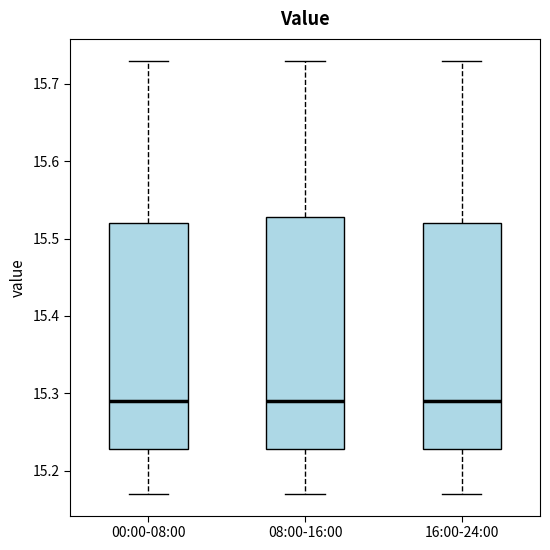

Where is the upper edge of the box for 16:00-24:00 on the y-axis? The values are not printed on the chart, so give them approximately, as read against the axis.

15.52